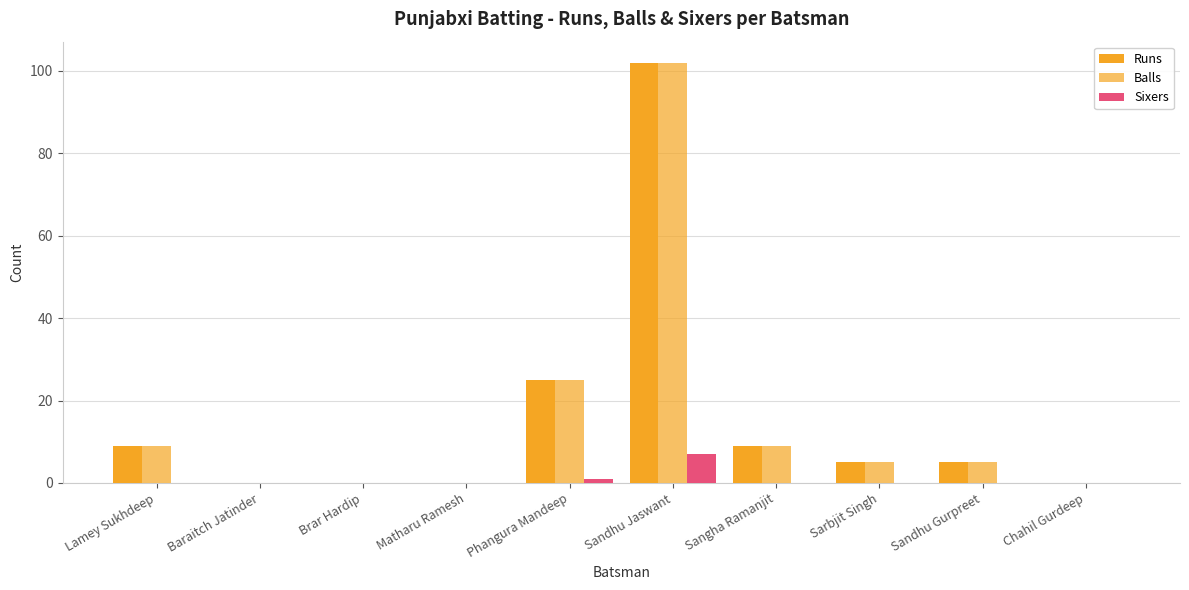

Count the number of categories in the chart.

10